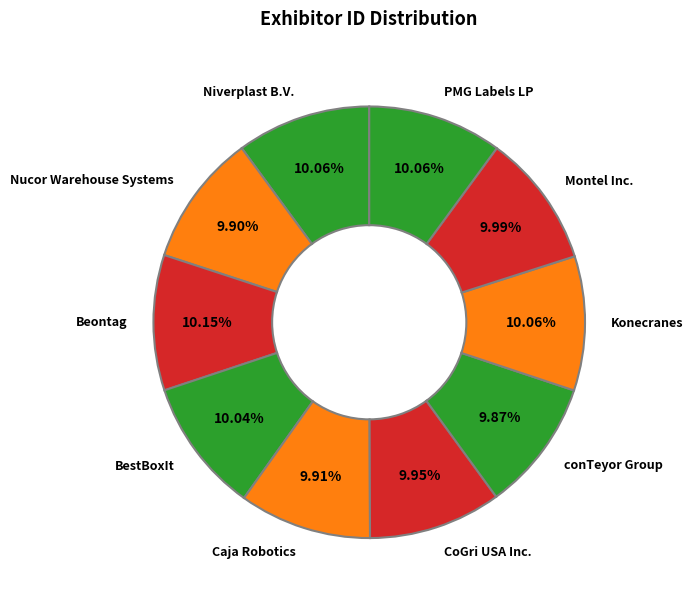

Does any single category account for the majority?

No